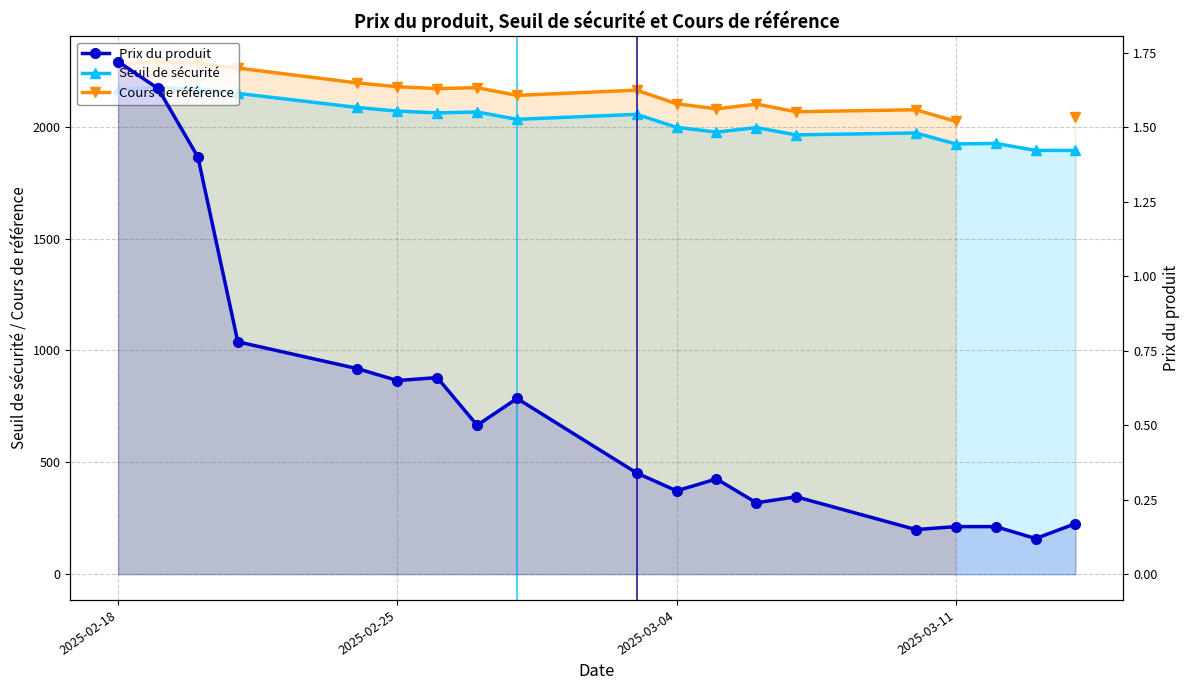

Which series has the largest total across all categories?

Seuil de sécurité